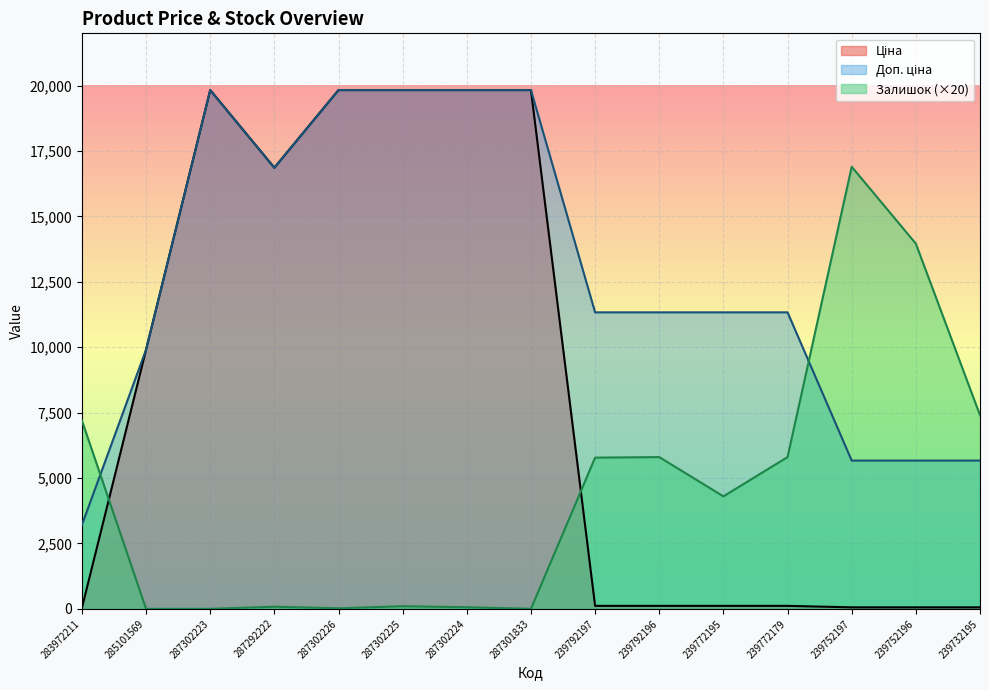

At which category is the sum across all series the highest?

287302225